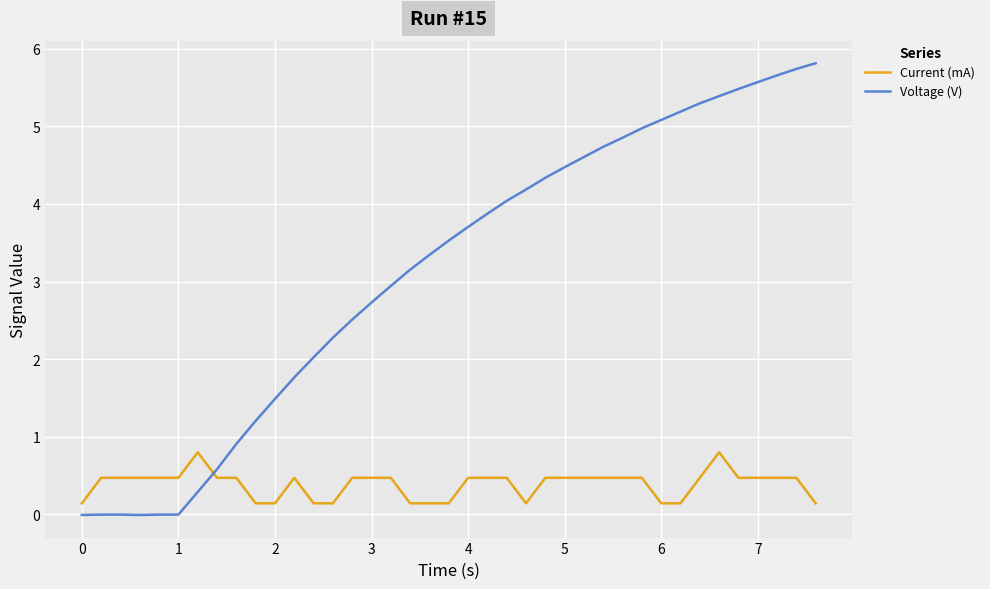

Which series has the widest spread of values?

Voltage (V)